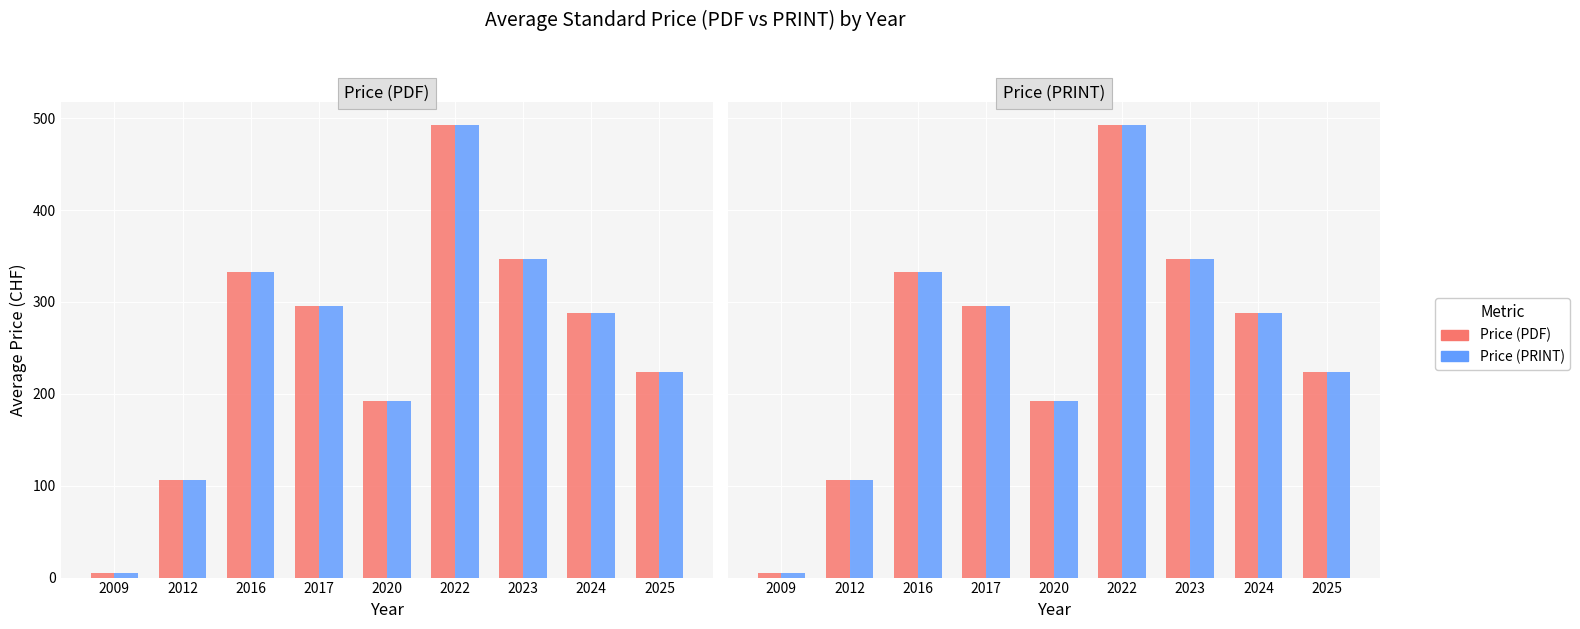

How many groups of bars are there?

9